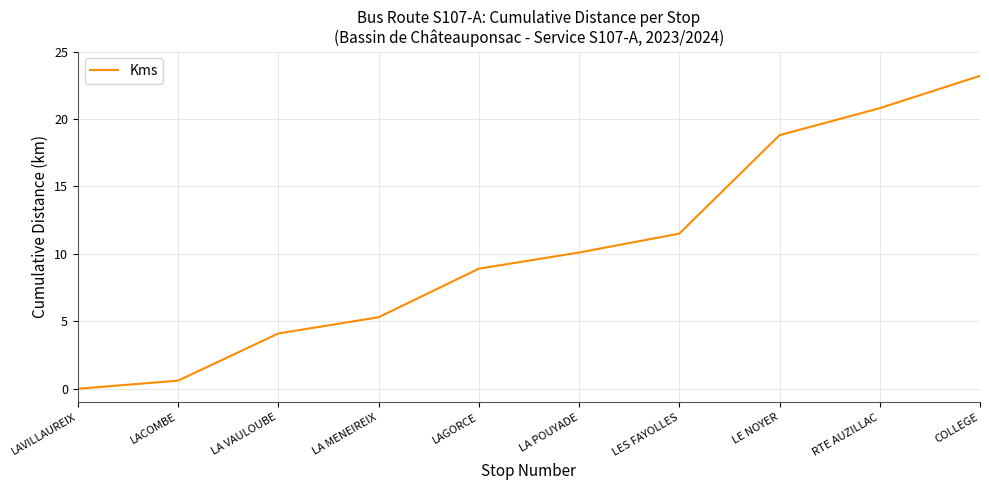

What position from the left is COLLEGE?

10